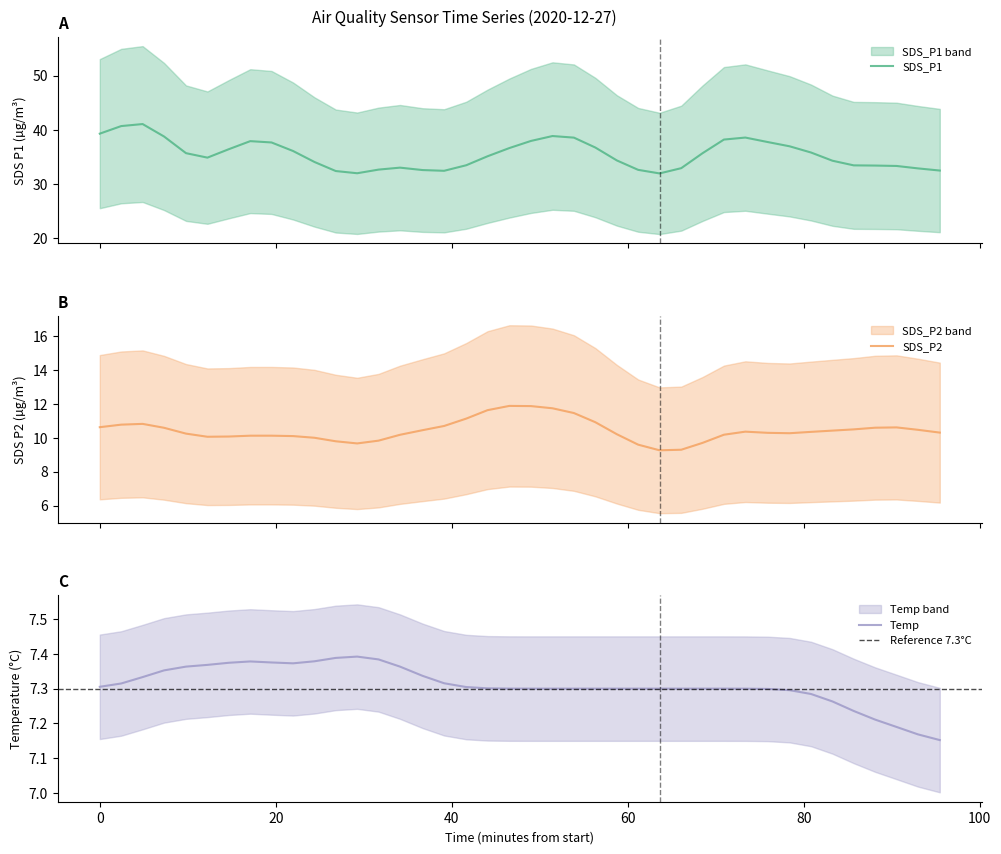

What are all the series names shown in the legend?

SDS_P1, SDS_P2, Temp